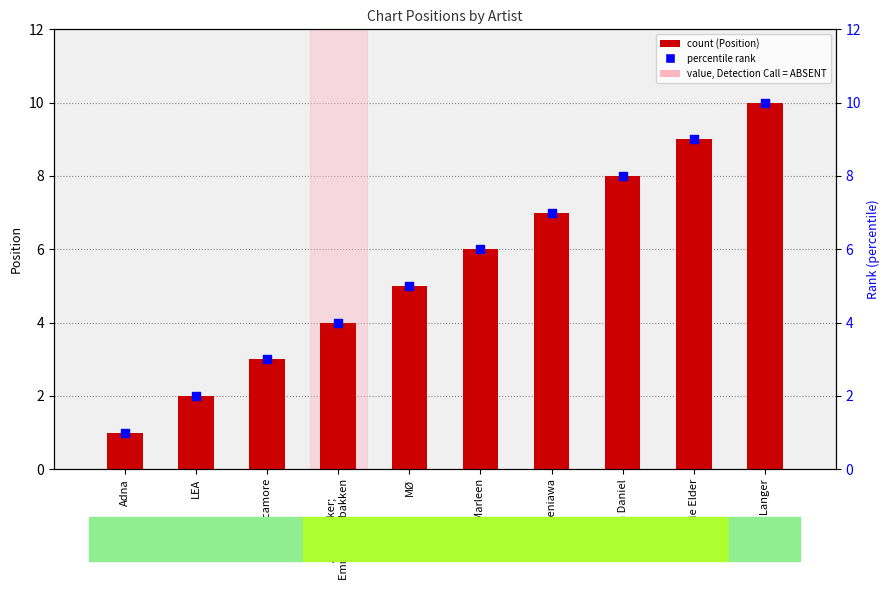

Is the value of Position at Alan Walker;
Emma Steinbakken greater than the value of rank (percentile) at Mads Langer?

No